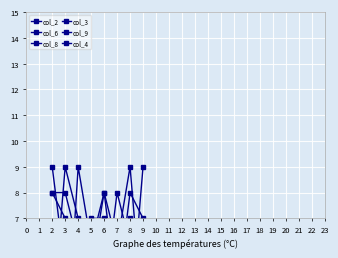

How many series are shown in this chart?

6